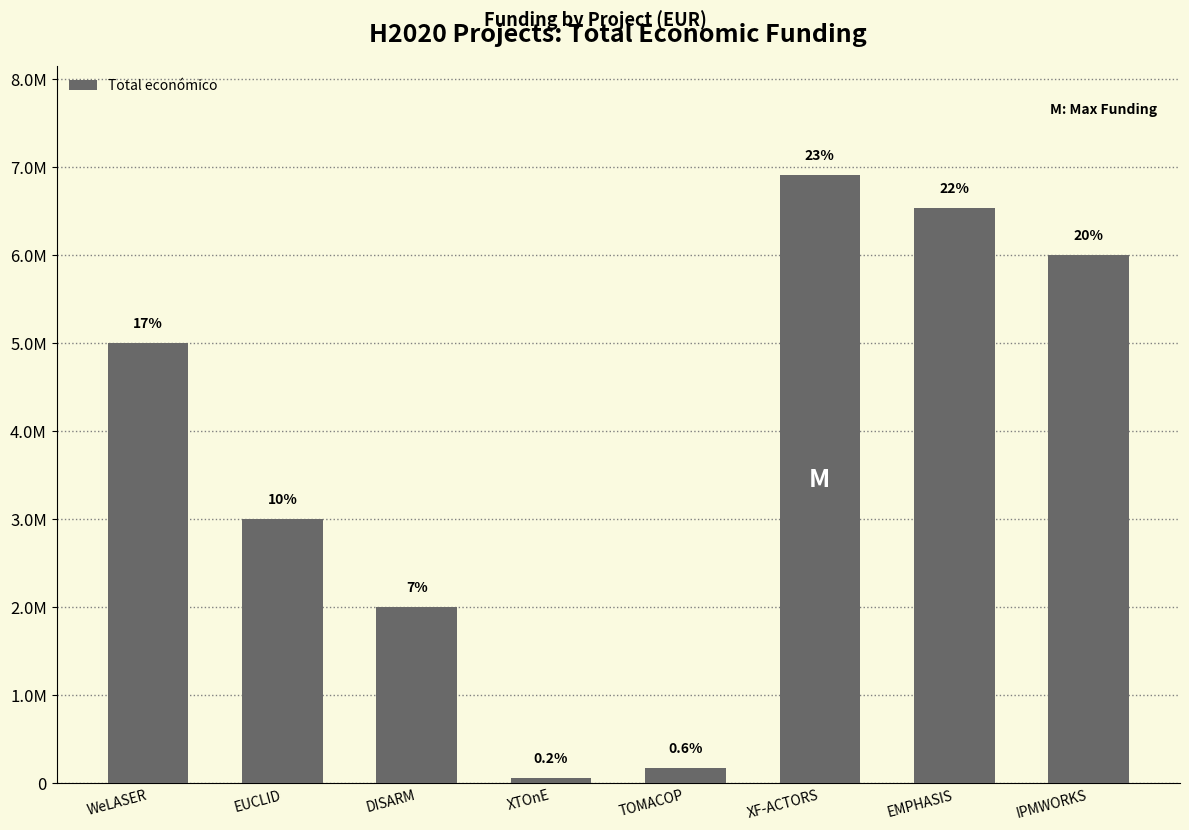

Does the chart contain any negative values?

No